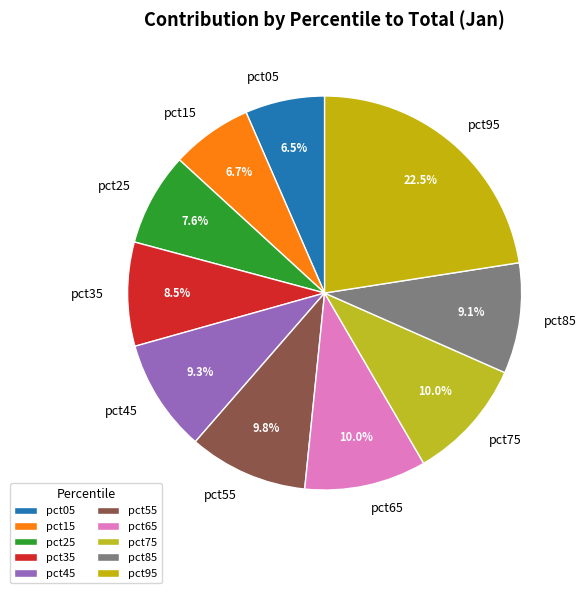

What portion of the pie excludes pct65?

90.0%